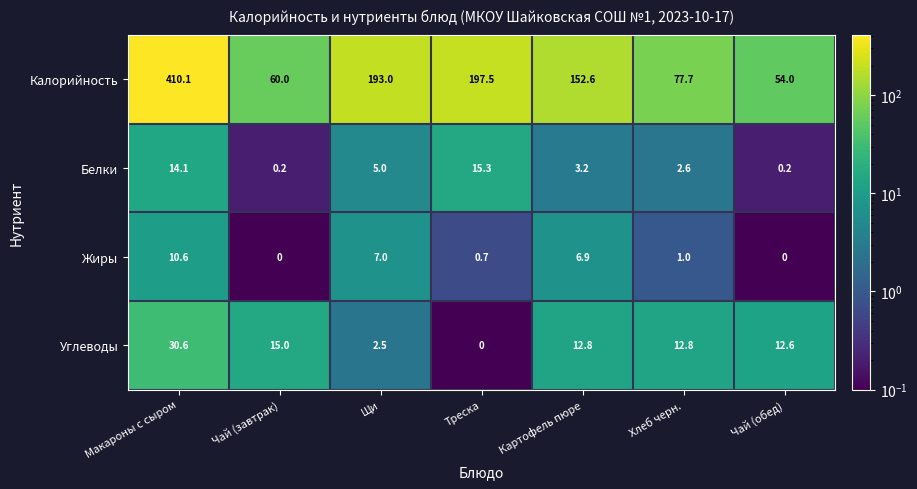

The Калорийность series shows 60.0 at Чай (завтрак). True or false?

True